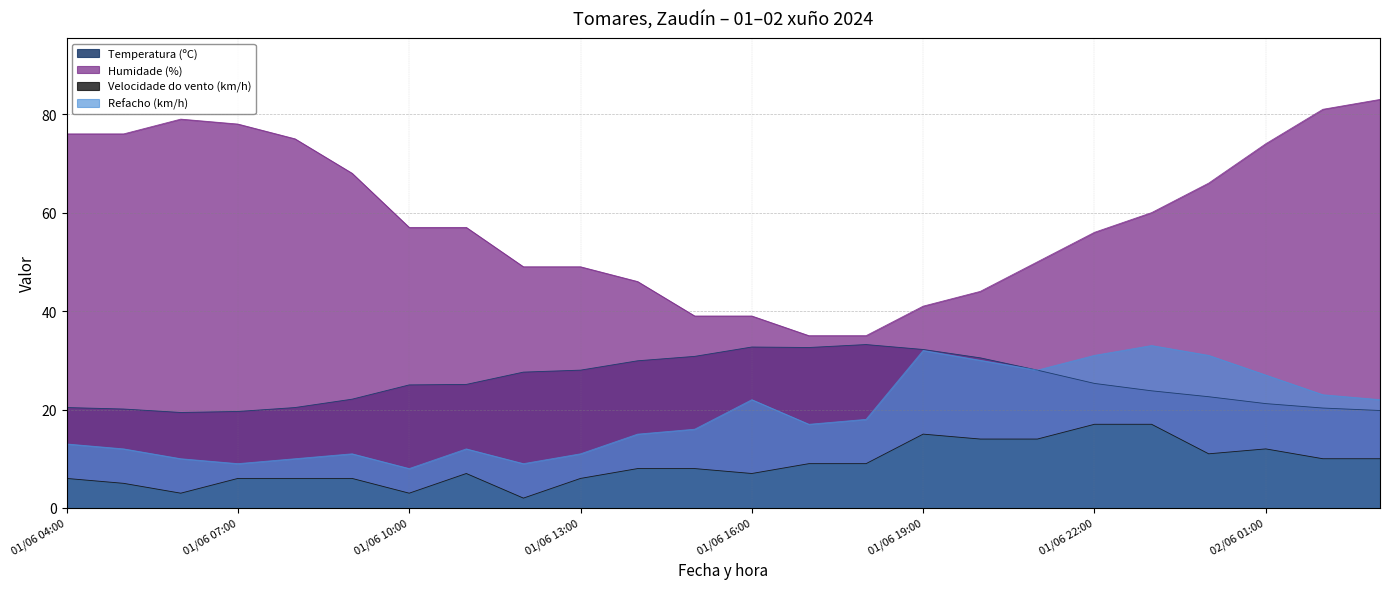

Which has a higher value, 02/06 01:00 or 02/06 03:00?

02/06 01:00